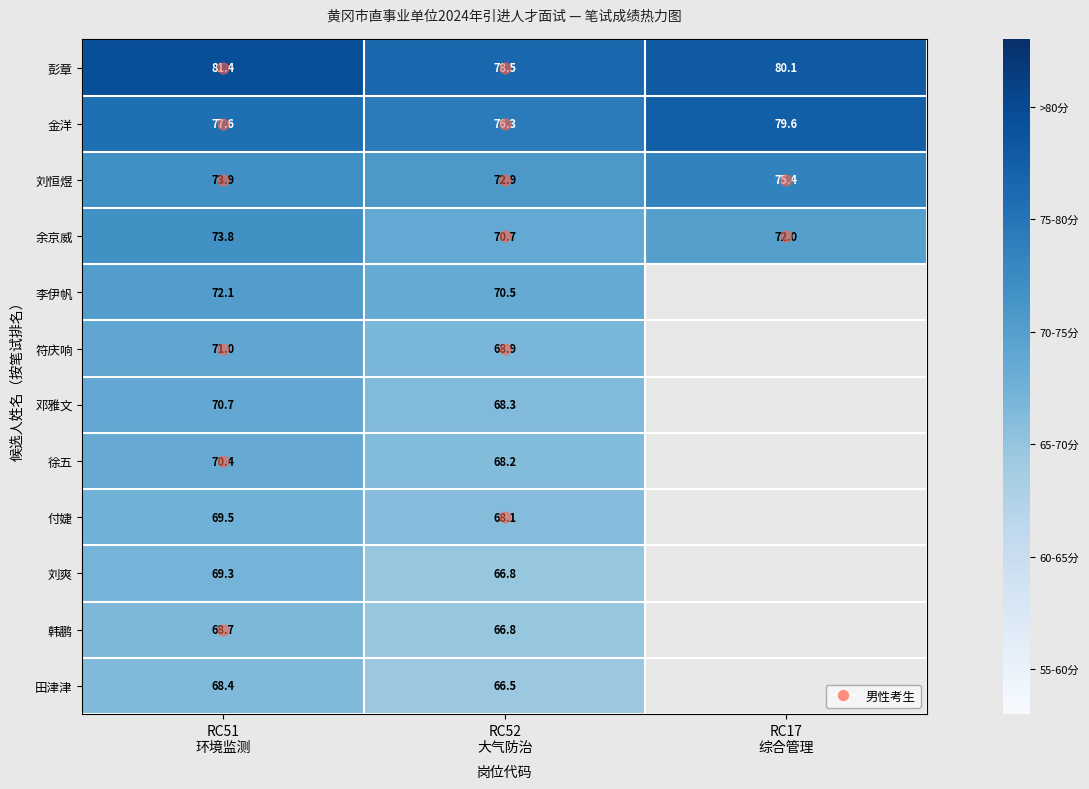

What is the sum of all 彭章 values?

240.0